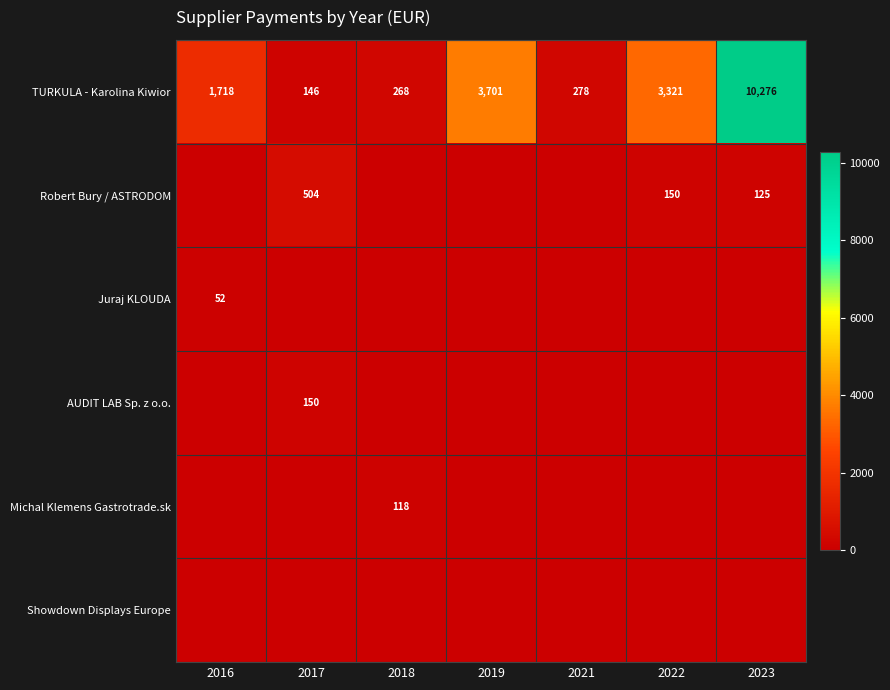

What is the difference between the second highest and minimum values in the TURKULA - Karolina Kiwior series?

3555